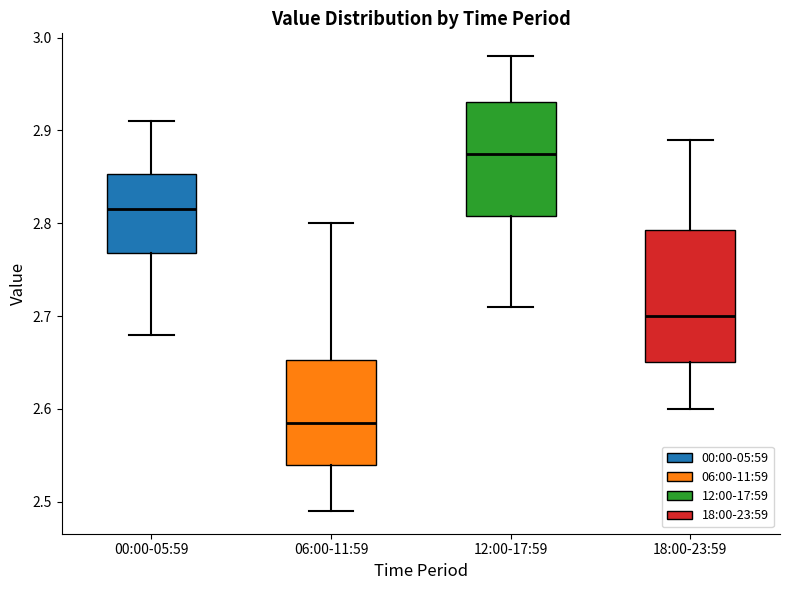

Reading left to right, read every box against the y-axis: the position of its median line, the range the box covers, and the ends of its whiskers. The values are not printed on the chart, so give them approximately, as read against the axis.

00:00-05:59: median 2.82, box 2.77 to 2.85, whiskers 2.68 to 2.91
06:00-11:59: median 2.59, box 2.54 to 2.65, whiskers 2.49 to 2.80
12:00-17:59: median 2.88, box 2.81 to 2.93, whiskers 2.71 to 2.98
18:00-23:59: median 2.70, box 2.65 to 2.79, whiskers 2.60 to 2.89